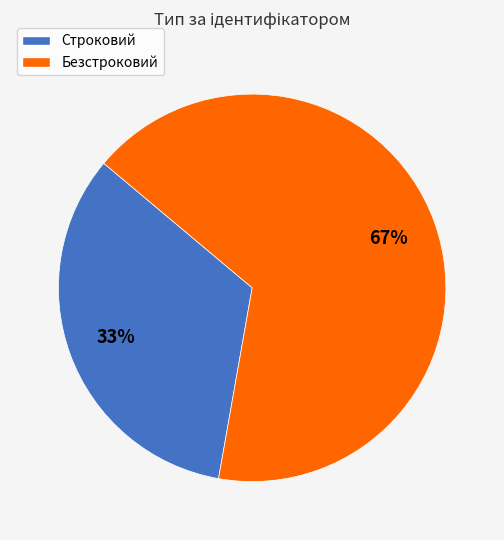

Combined, do Безстроковий and Строковий account for over 50%?

Yes